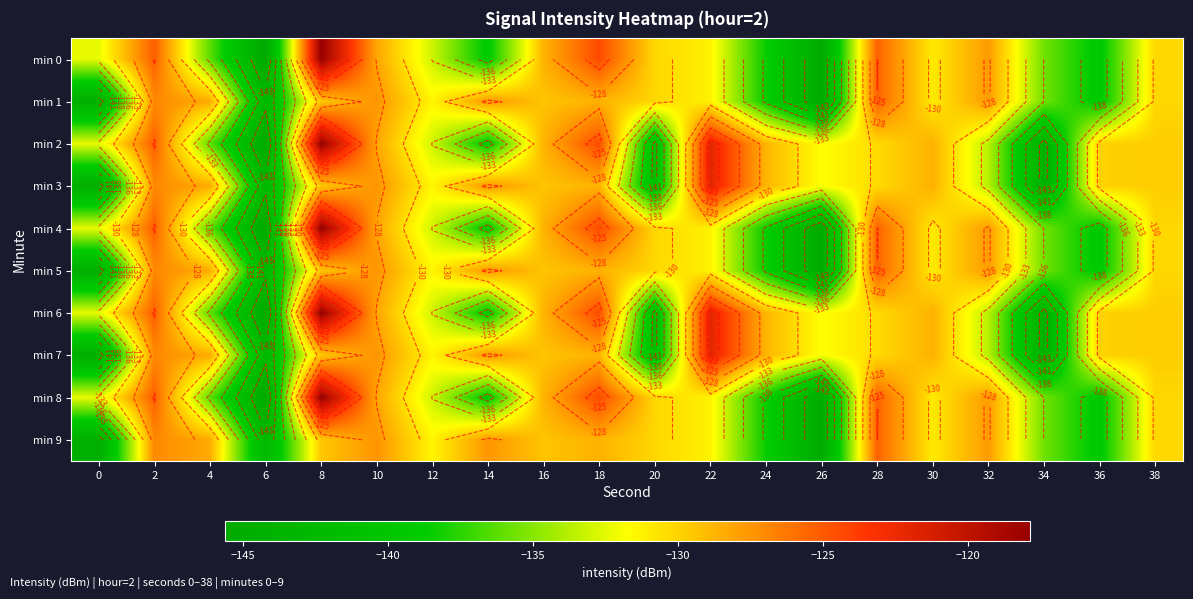

What is the difference between the min 8 values at 28 and 36?

13.9